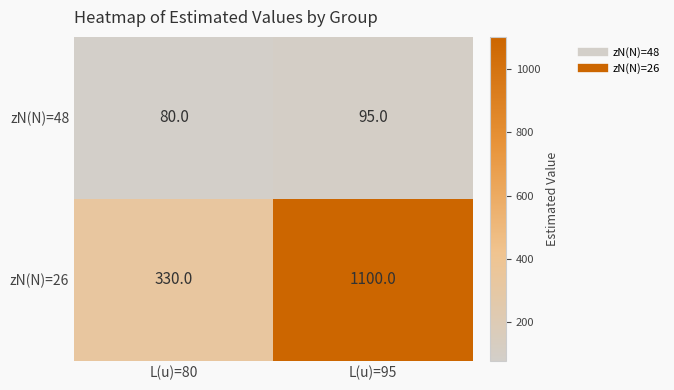

What is the sum of all zN(N)=48 values?

175